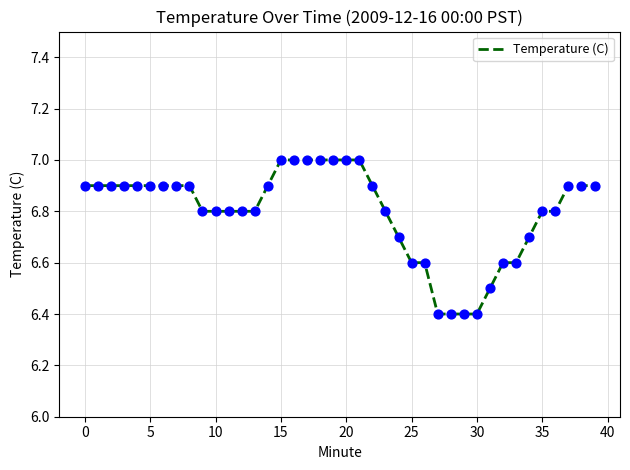

What is the greatest value displayed?

7.0